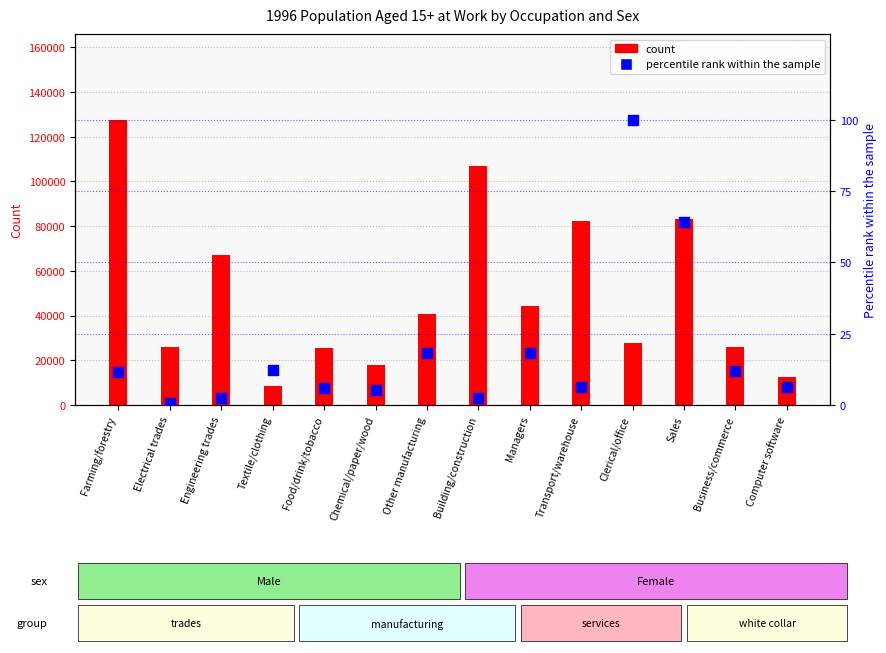

What is the total value across all series at Clerical/office?

27655.0